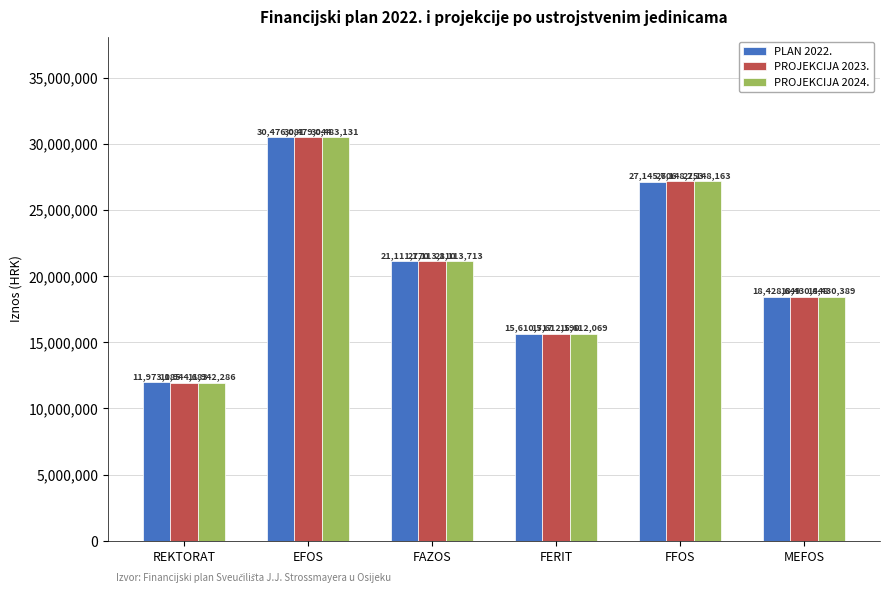

List the labels in order of PLAN 2022. value, largest first.

EFOS, FFOS, FAZOS, MEFOS, FERIT, REKTORAT